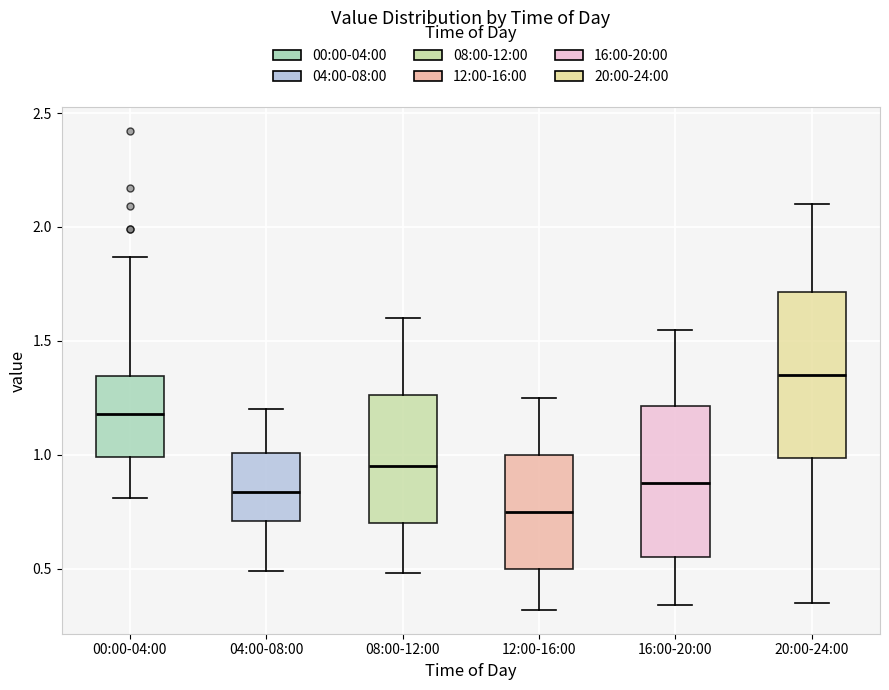

Reading left to right, transcribe this box plot: for each box, give where its median line is, the range the box spans, and where its two whiskers end, as read against the y-axis. The values are not printed on the chart, so give them approximately, as read against the axis.

00:00-04:00: median 1.20, box 1.00 to 1.35, whiskers 0.80 to 1.85
04:00-08:00: median 0.85, box 0.70 to 1.00, whiskers 0.50 to 1.20
08:00-12:00: median 0.95, box 0.70 to 1.25, whiskers 0.50 to 1.60
12:00-16:00: median 0.75, box 0.50 to 1.00, whiskers 0.30 to 1.25
16:00-20:00: median 0.90, box 0.55 to 1.20, whiskers 0.35 to 1.55
20:00-24:00: median 1.35, box 1.00 to 1.70, whiskers 0.35 to 2.10